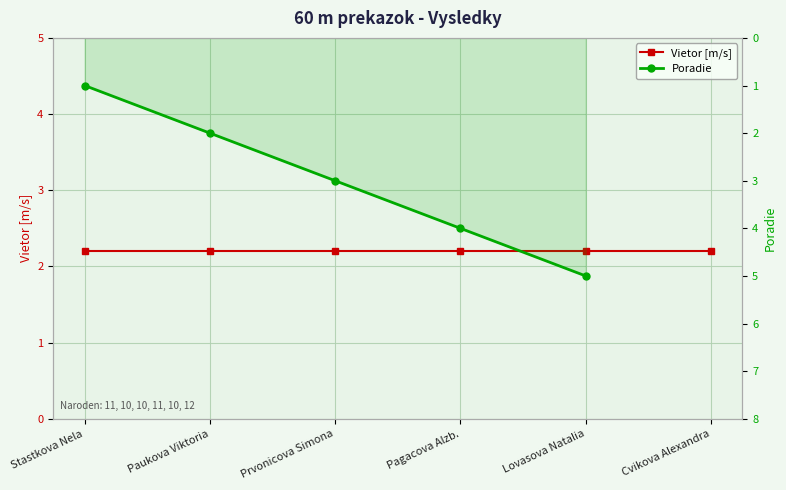

True or false: Poradie has a value of 1.0 at Stastkova Nela.

True